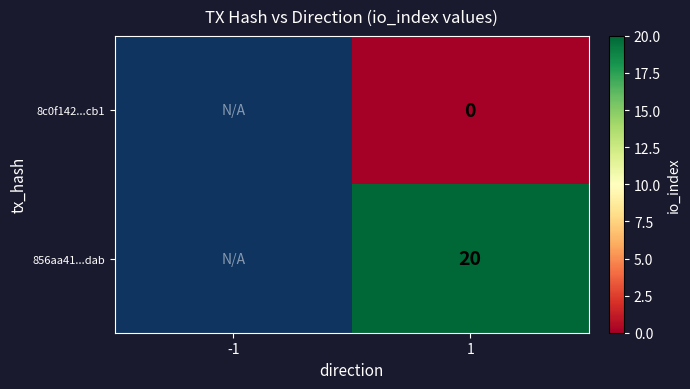

What is the maximum value shown in the chart?

20.0